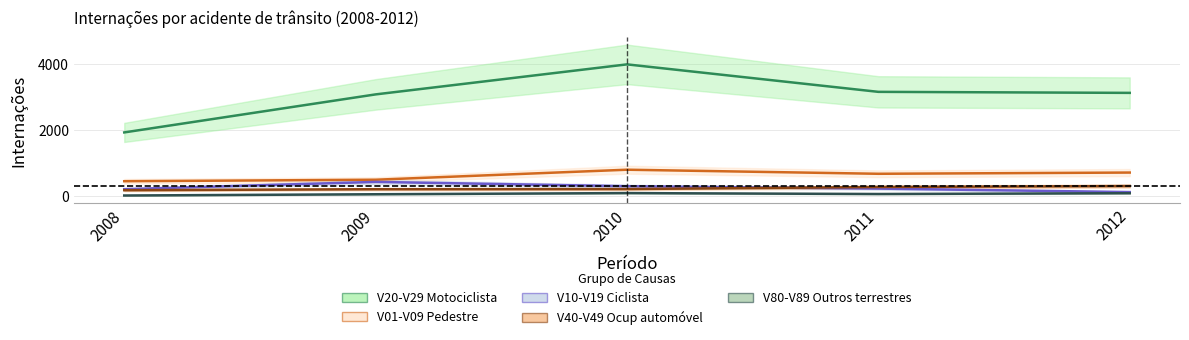

What is the smallest value displayed?

21